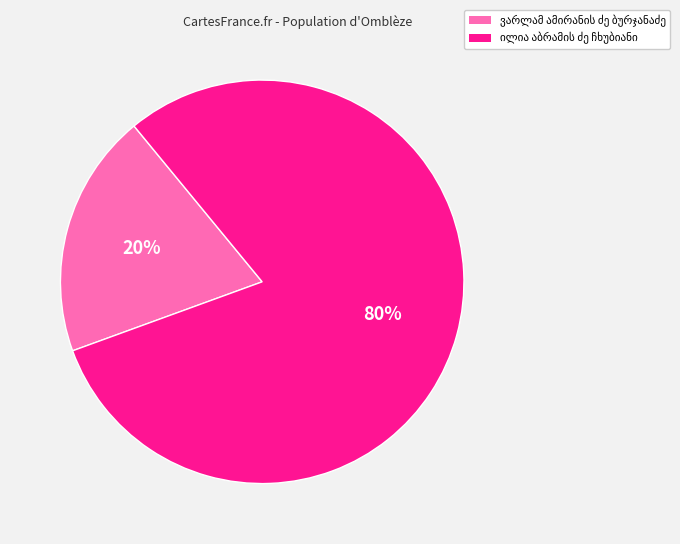

To the nearest percent, what is the average slice percentage?

50%